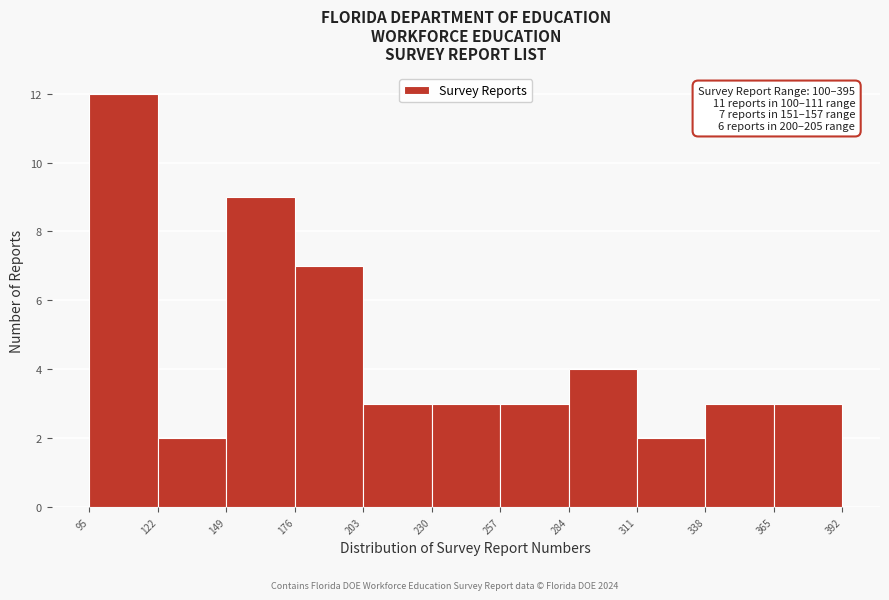

Over which range of the x-axis is the bar tallest?

95 to 122